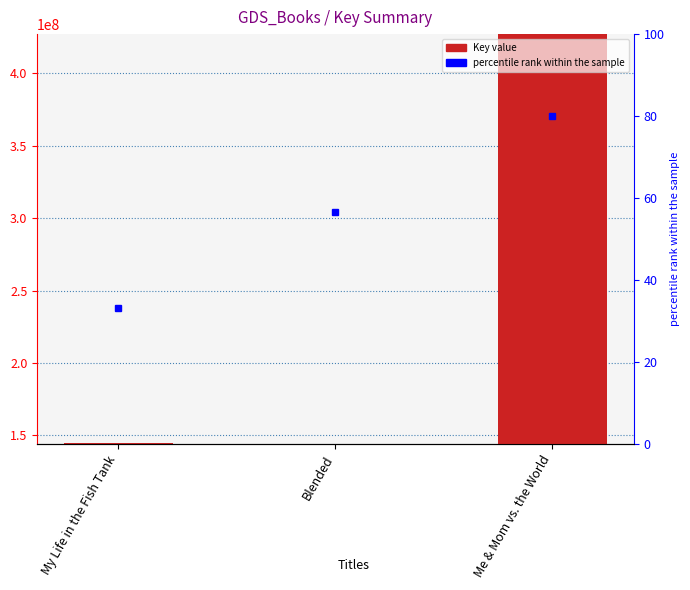

True or false: the data shows 199164994 at Me & Mom vs. the World.

False